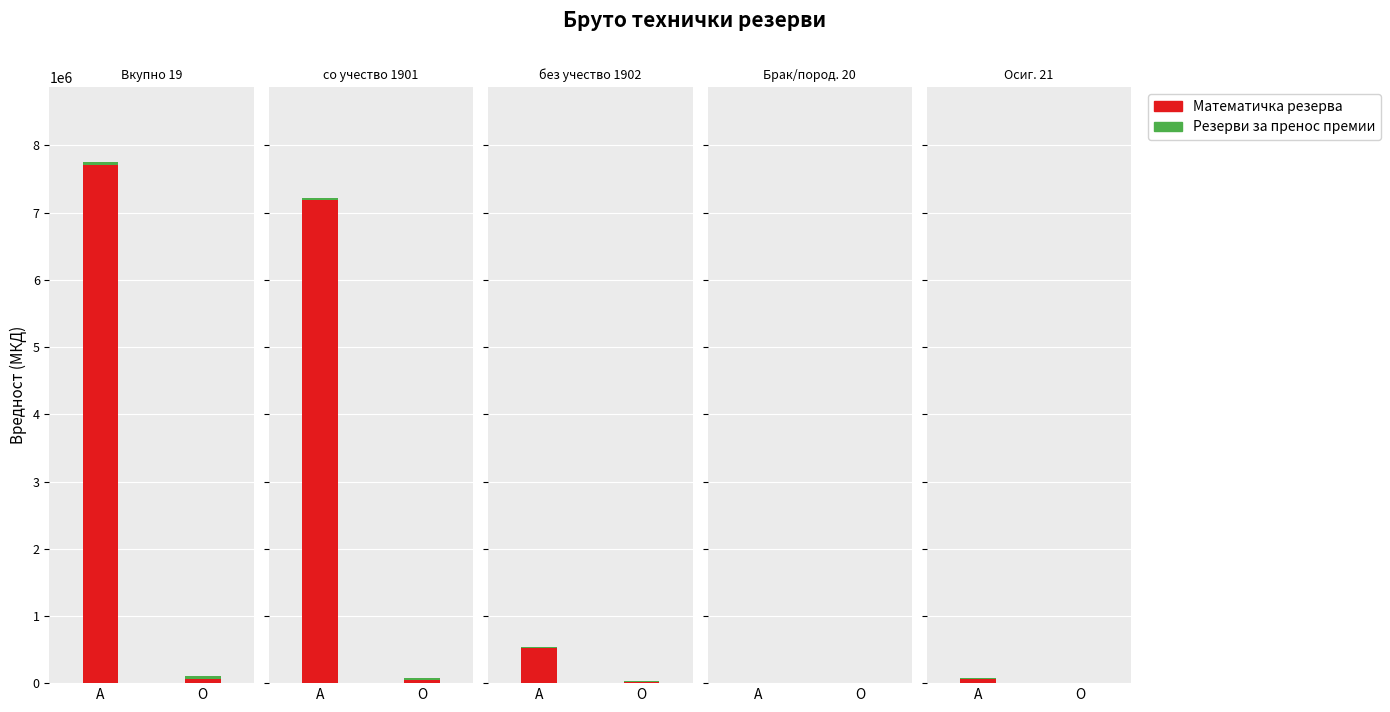

The value of Резерви за индиректни трошоци at Осигурување 21 is 300.9. True or false?

False